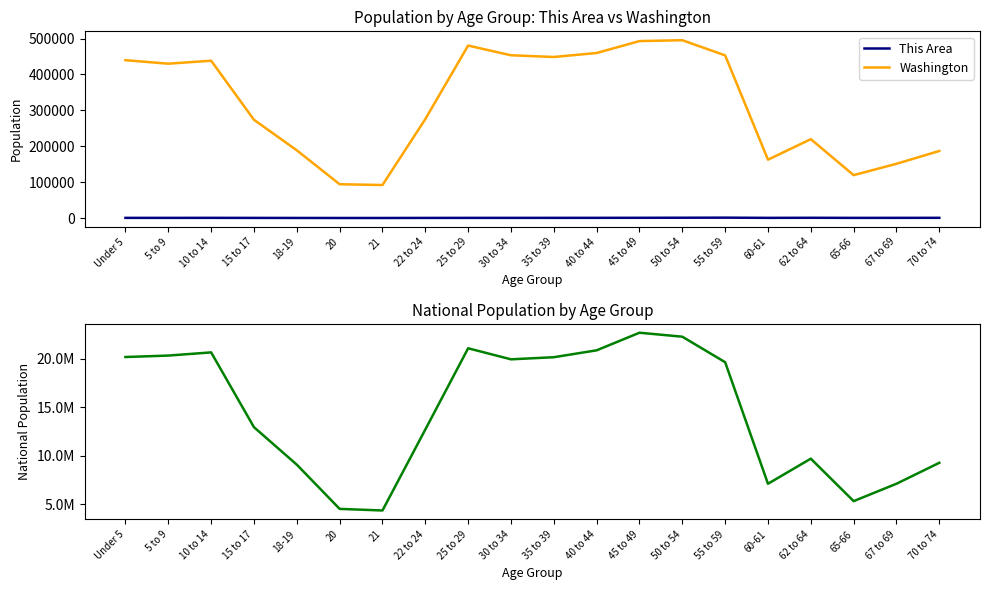

At which category is the sum across all series the highest?

45 to 49